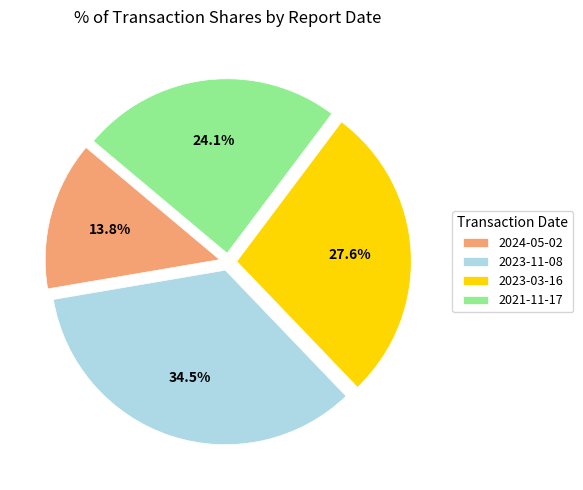

Which category has the biggest portion of the pie?

2023-11-08